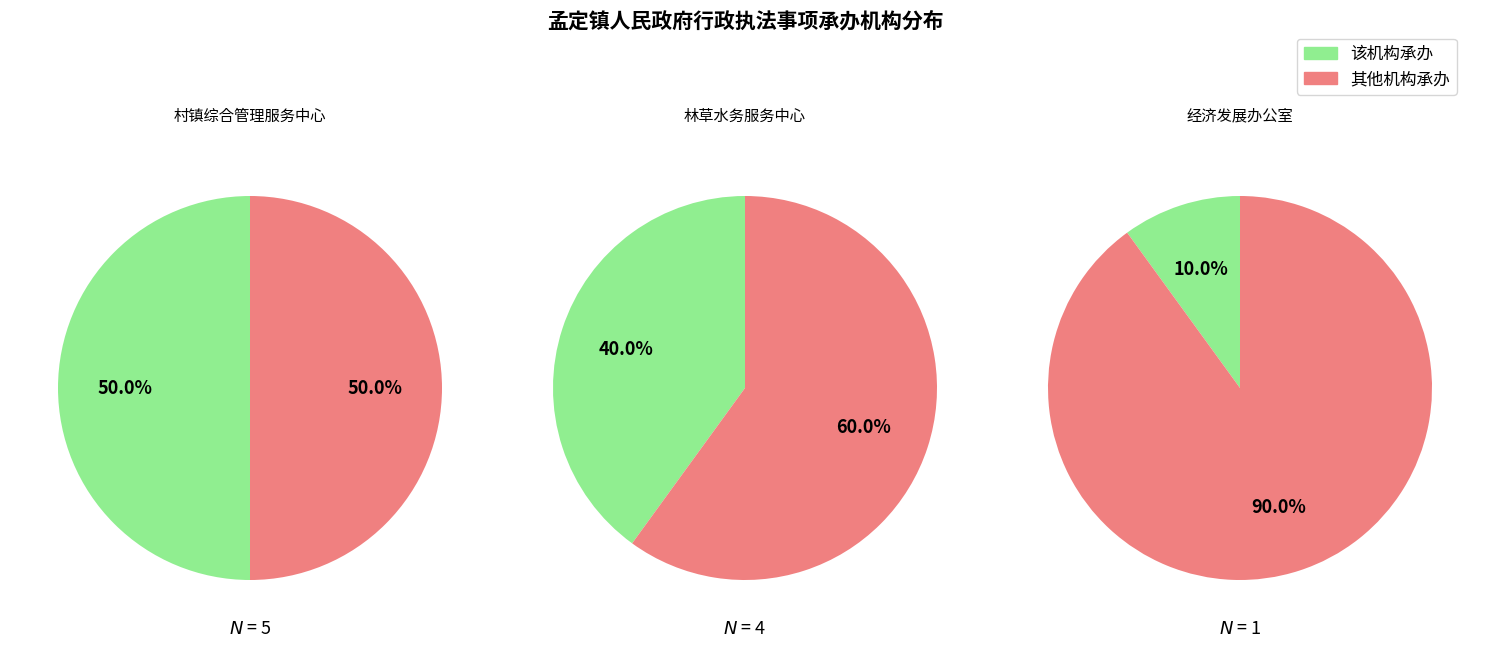

Does any single category account for the majority?

No